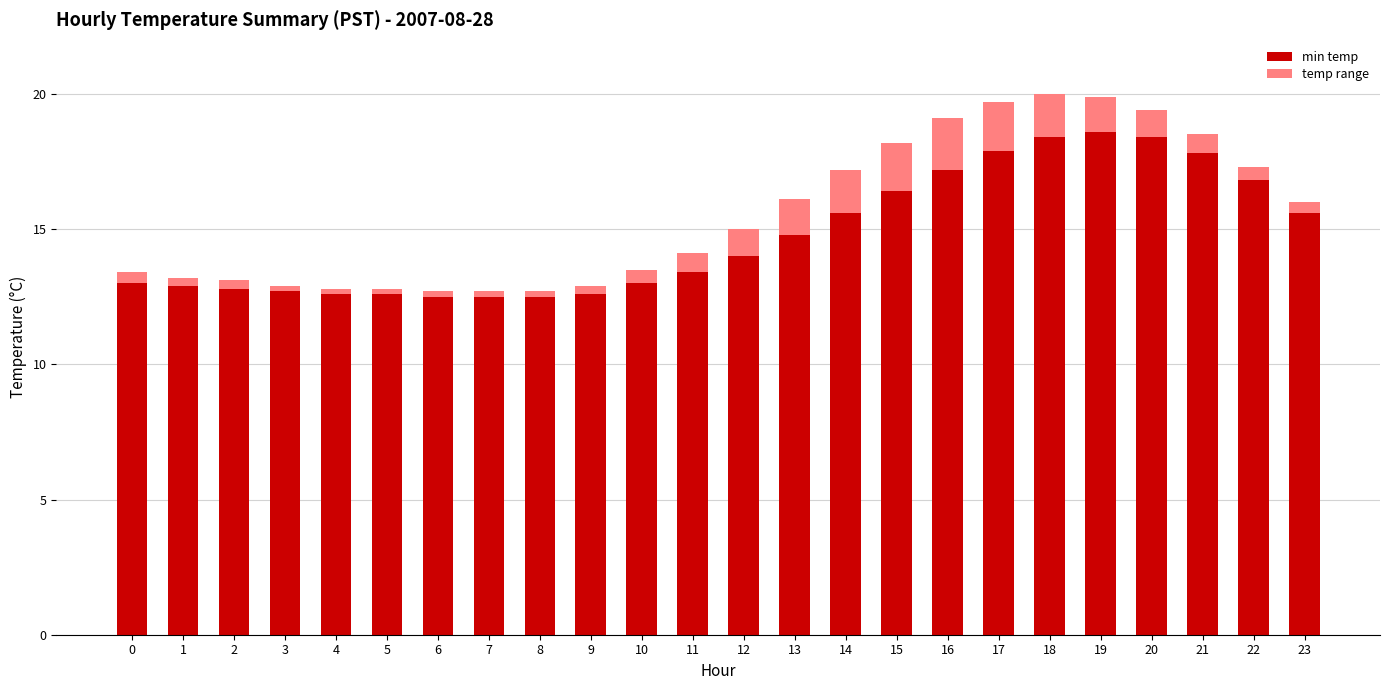

What is the highest value of the min temp series?

18.6